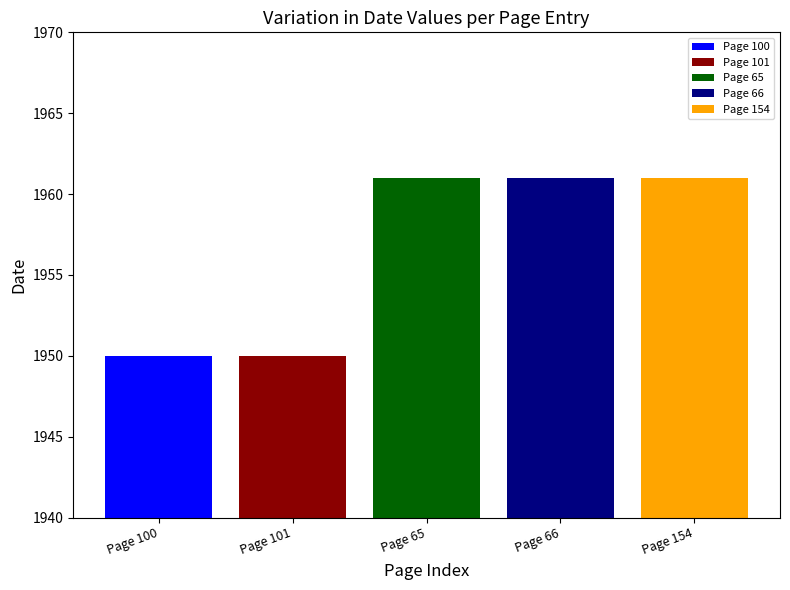

What is the value of the 4th bar from the left?

1961